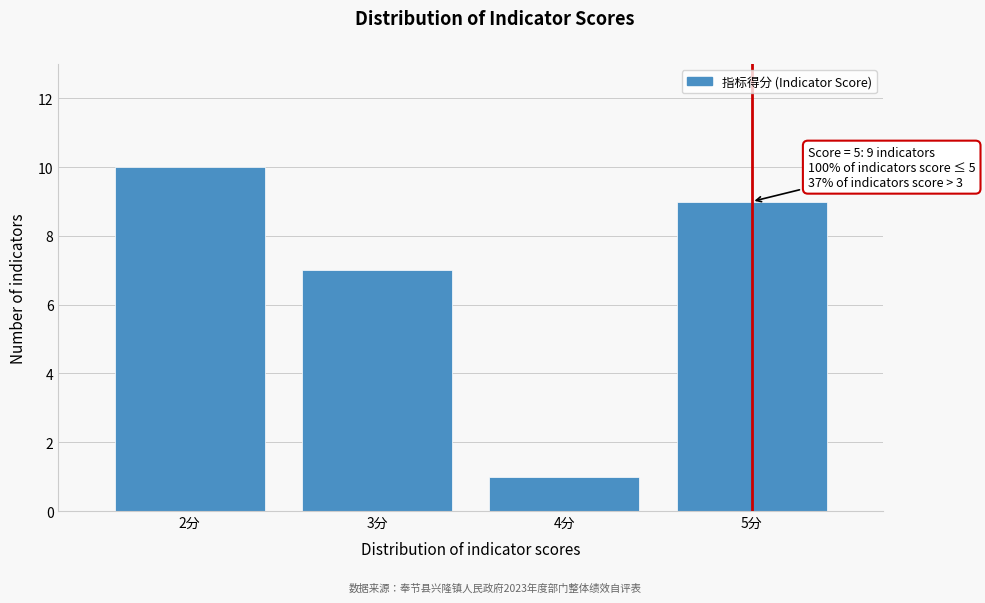

Reading left to right, extract all data points from this chart.

2分=10	3分=7	4分=1	5分=9